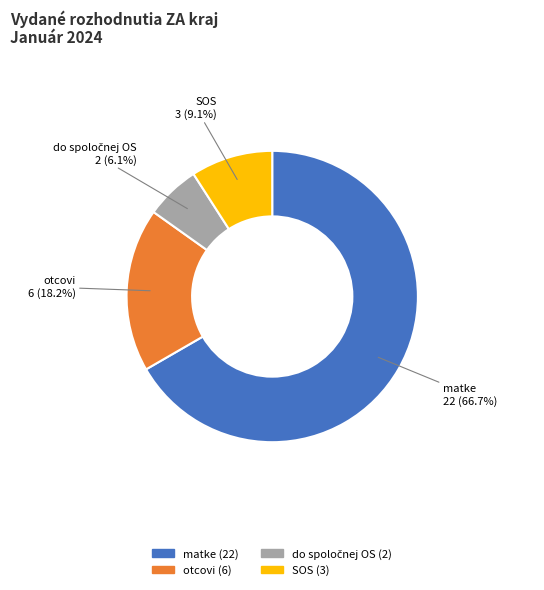

What percentage is the SOS slice, to the nearest percent?

9%